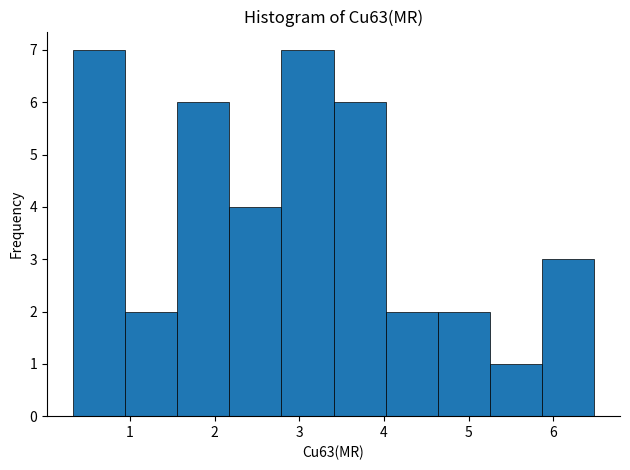

How tall is the bar that spans 0.3 to 0.9 on the x-axis? Neither the bar edges nor the heights are printed on the chart, so give them approximately, as read against the axes.

7